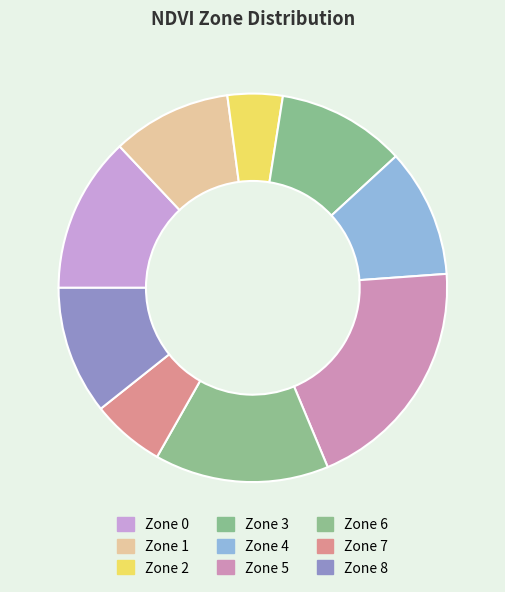

How many slices are in this pie chart?

9